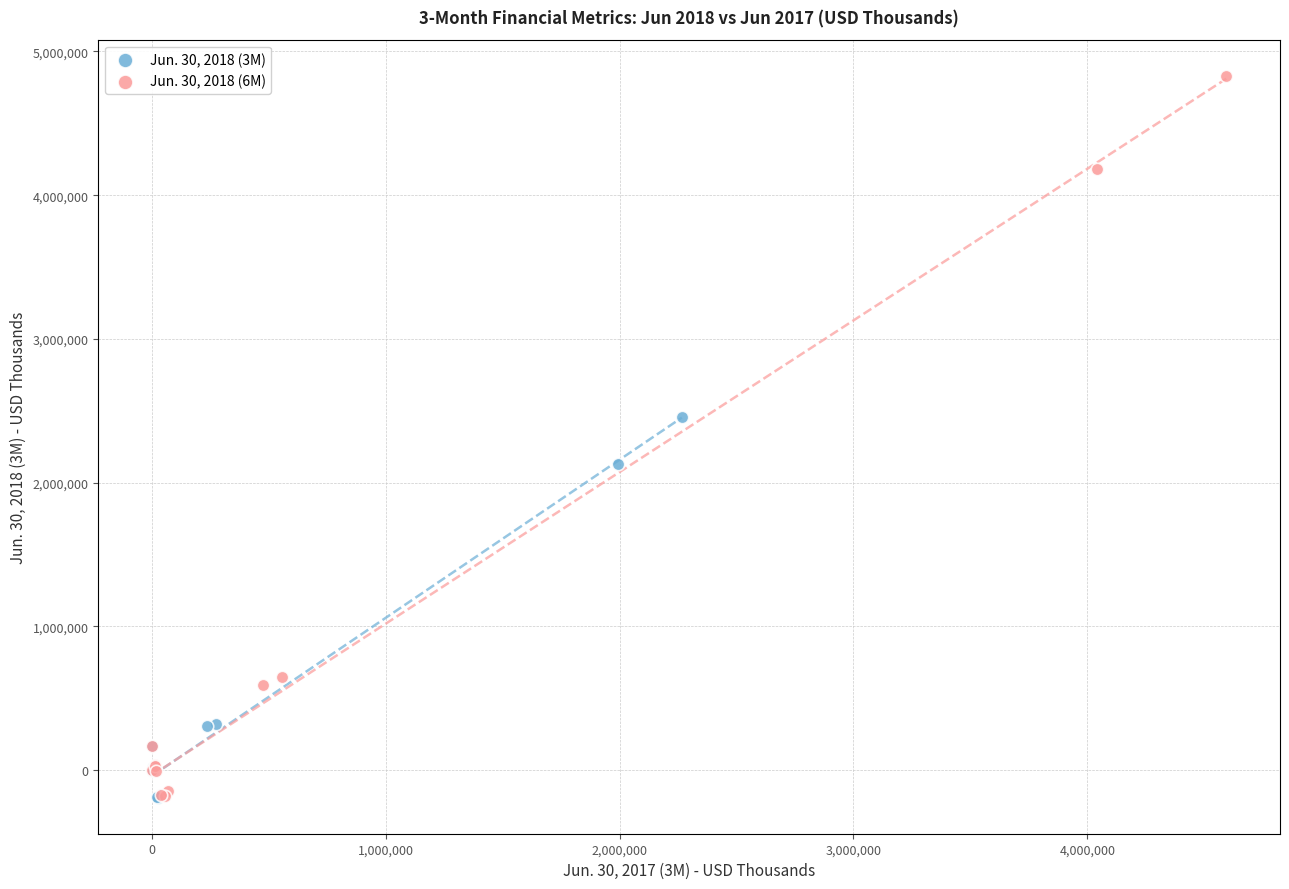

Which series has the widest spread of Y values?

Jun. 30, 2018 (6M)